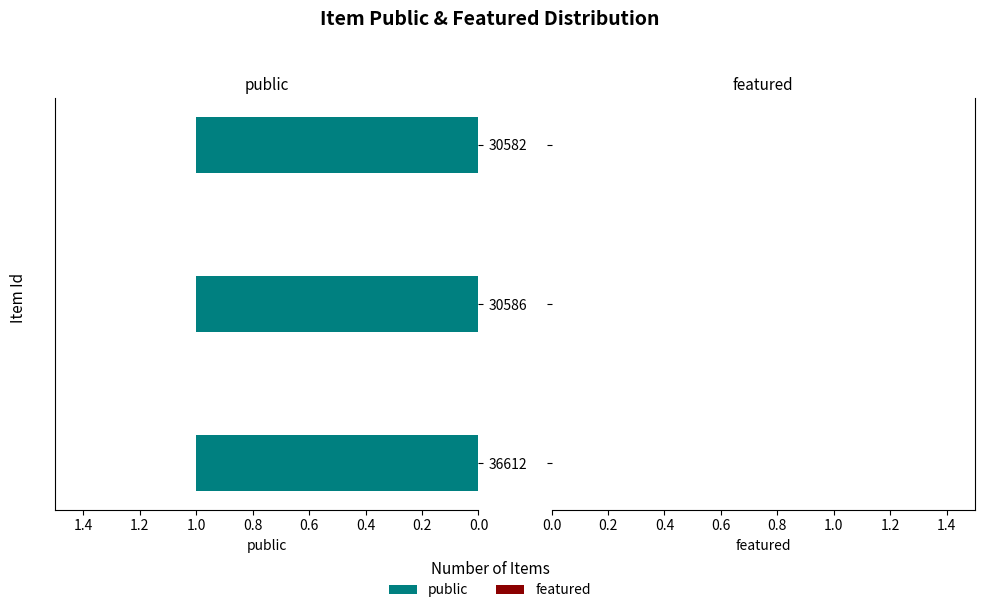

Reading right to left, what are all the values shown in this chart?

public: 30582=1	30586=1	36612=1
featured: 30582=0	30586=0	36612=0